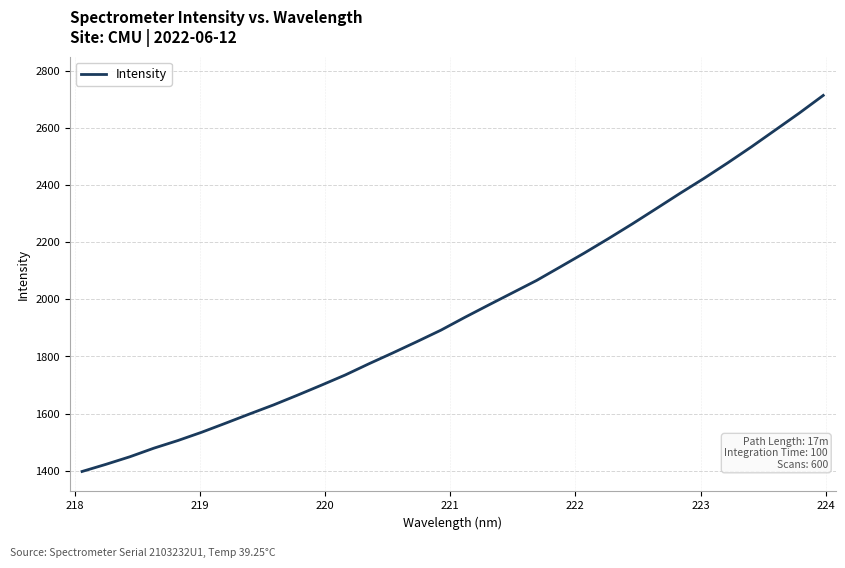

What is the smallest value displayed?

1397.2